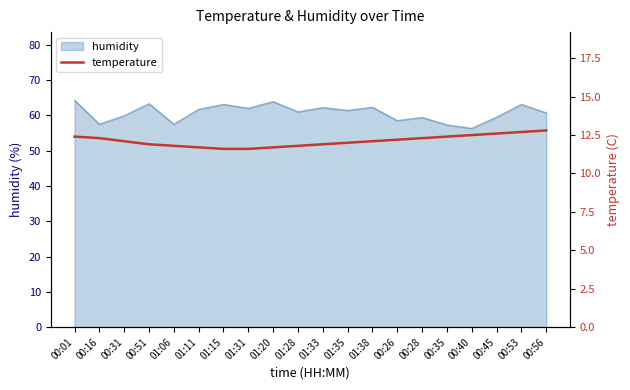

What is the highest value of the humidity series?

64.3